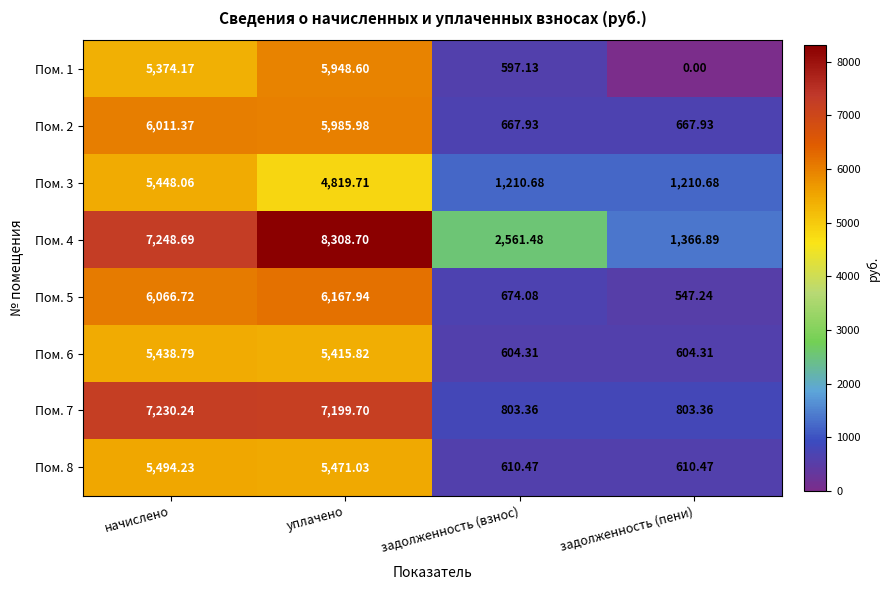

At which label does Пом. 8 first exceed 5471?

начислено